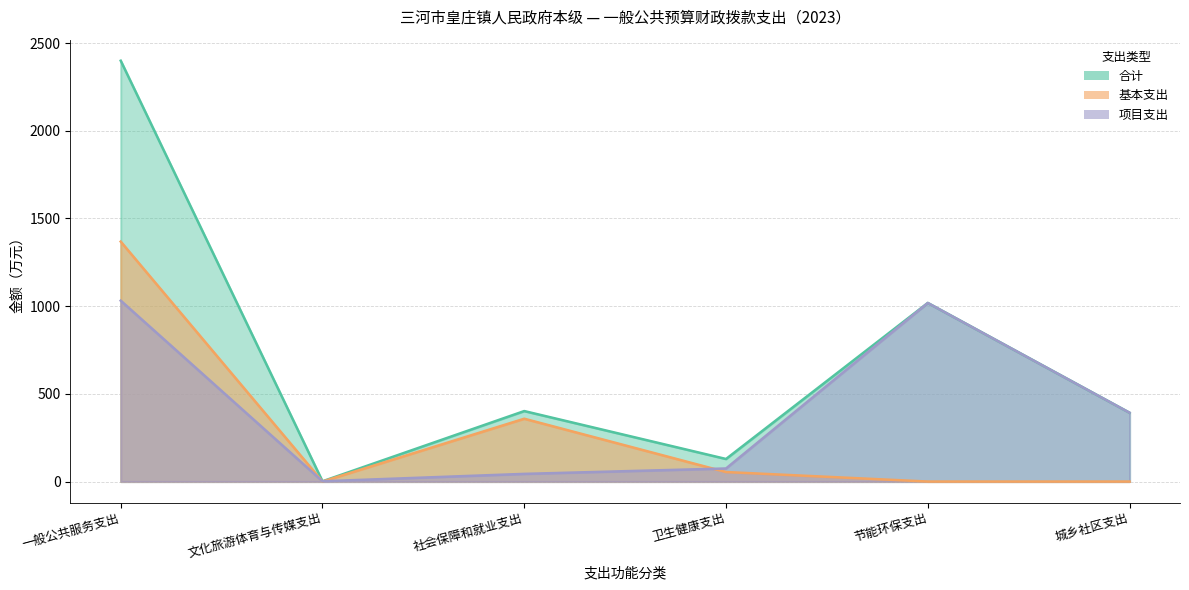

Which series ends up on top after the final intersection of 基本支出 and 项目支出?

项目支出